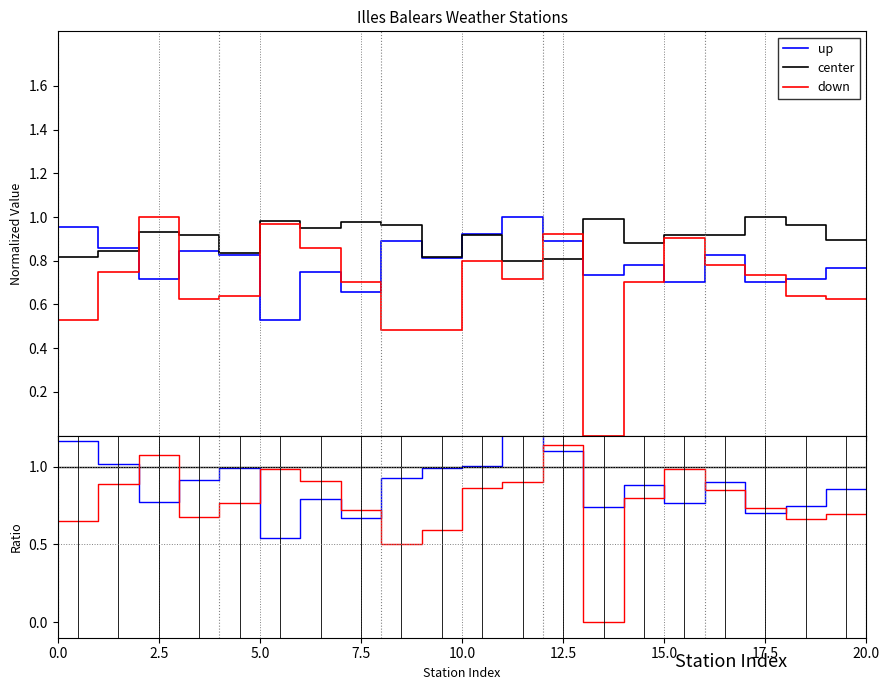

Reading right to left, list all the values displayed in this chart.

up: 0.9	0.9	0.7	0.7	0.9	0.8	0.9	0.7	1.1	1.3	1.0	1.0	0.9	0.7	0.8	0.5	1.0	0.9	0.8	1.0	1.2
center: 1.0	1.0	1.0	1.0	1.0	1.0	1.0	1.0	1.0	1.0	1.0	1.0	1.0	1.0	1.0	1.0	1.0	1.0	1.0	1.0	1.0
down: 0.7	0.7	0.7	0.7	0.8	1.0	0.8	0.0	1.1	0.9	0.9	0.6	0.5	0.7	0.9	1.0	0.8	0.7	1.1	0.9	0.7